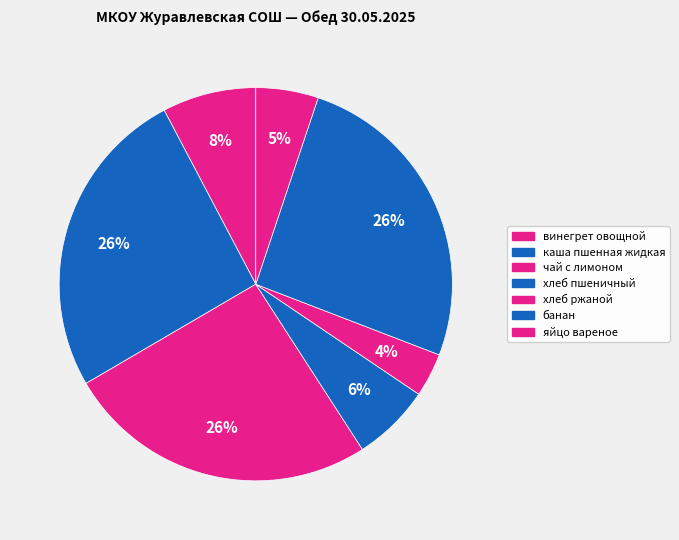

How many slices are in this pie chart?

7